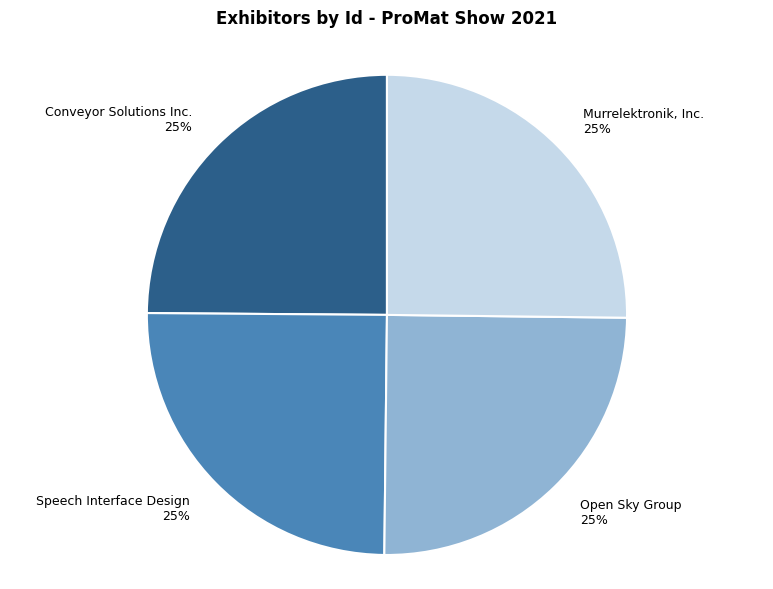

What percentage is the Conveyor Solutions Inc. slice, to the nearest percent?

25%